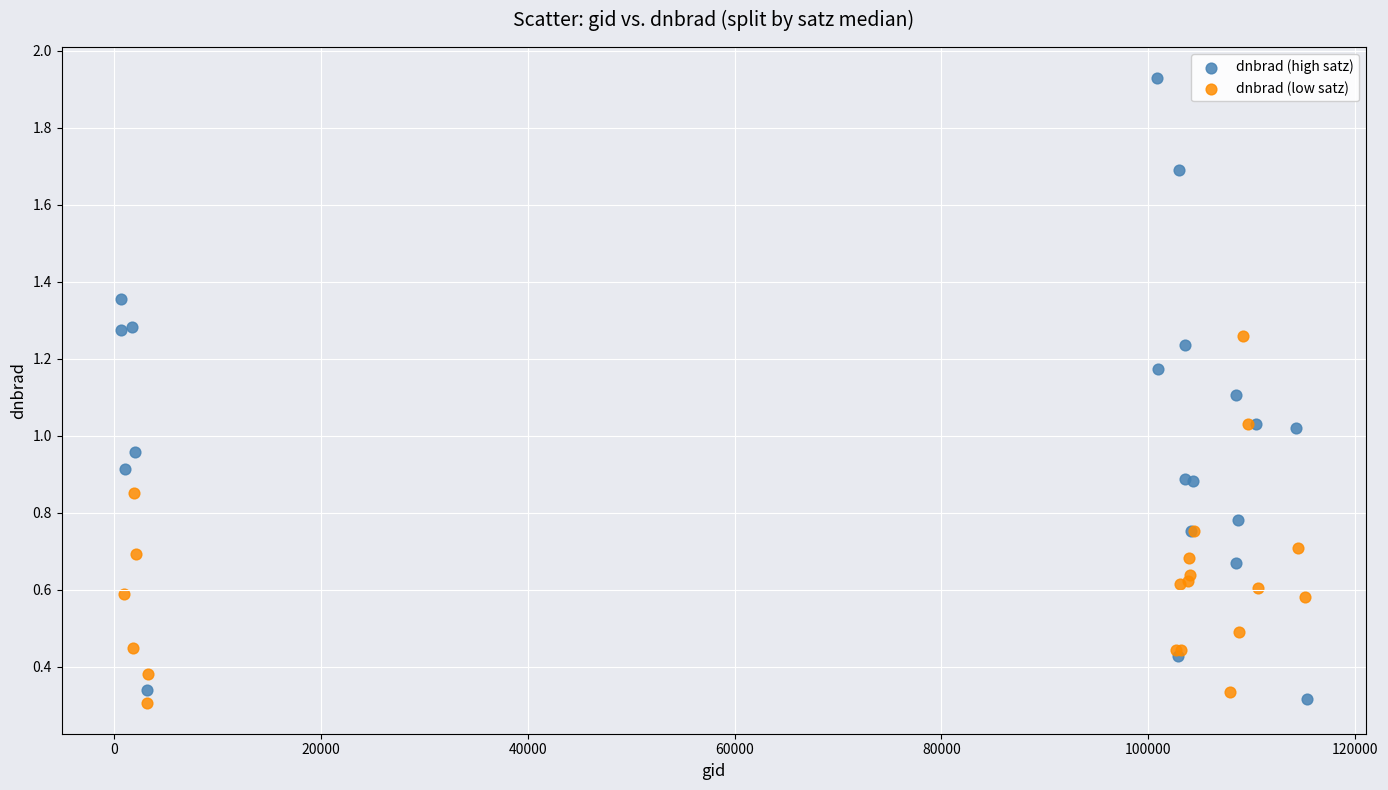

Which series reaches the maximum Y coordinate?

dnbrad (high satz)